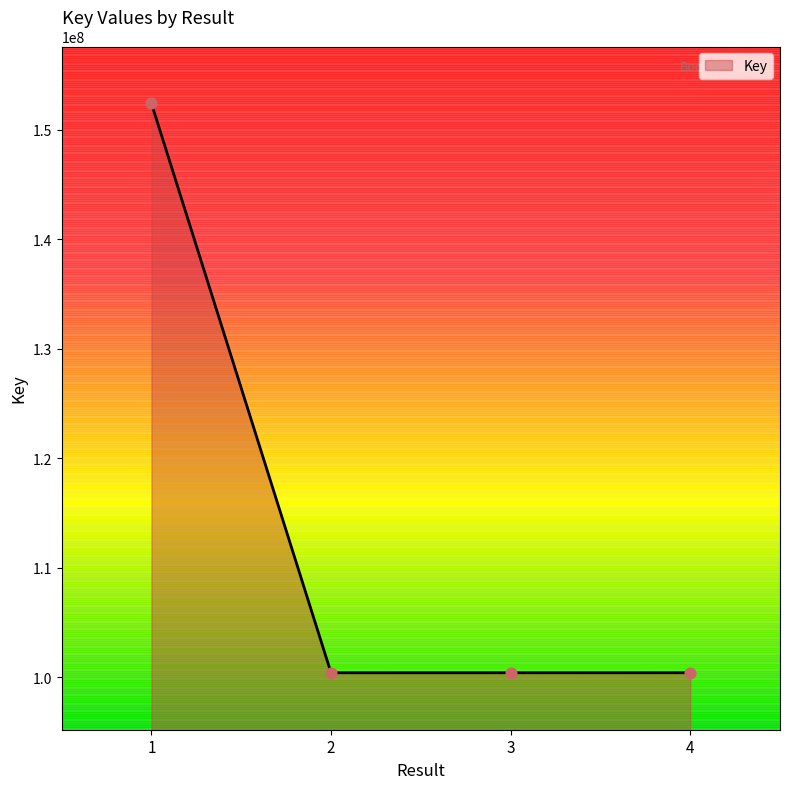

What is the ratio of the value at 3 to the value at 1?

0.7